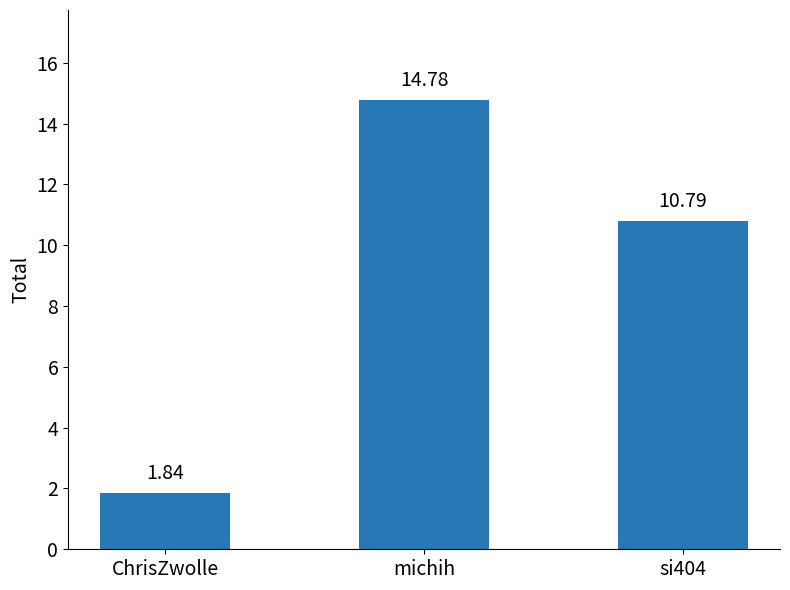

At which category does the chart reach its peak across all series?

michih